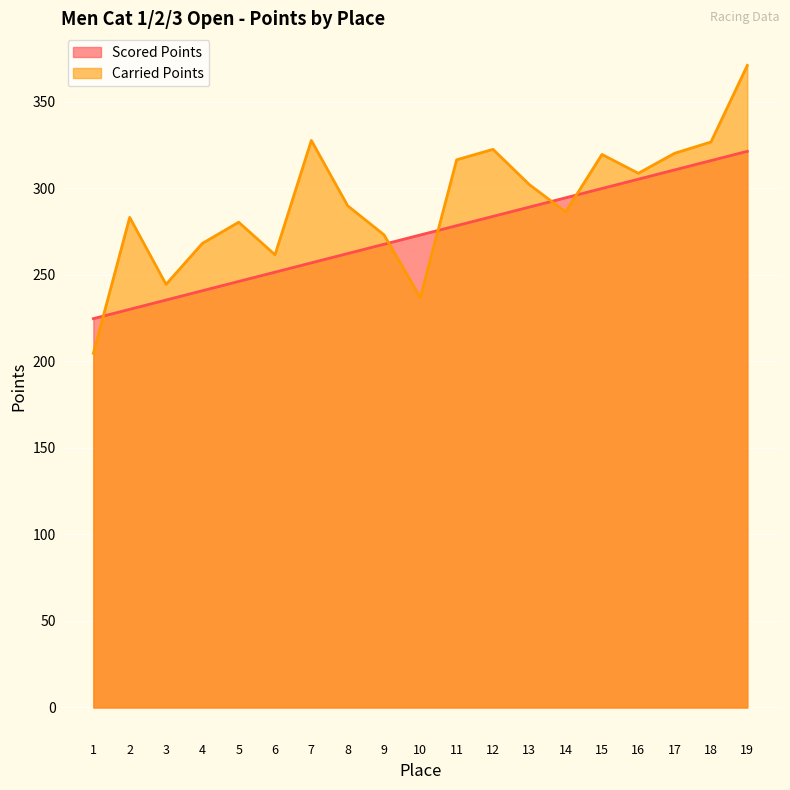

What is the difference between the maximum and minimum values in the Carried Points series?

166.4